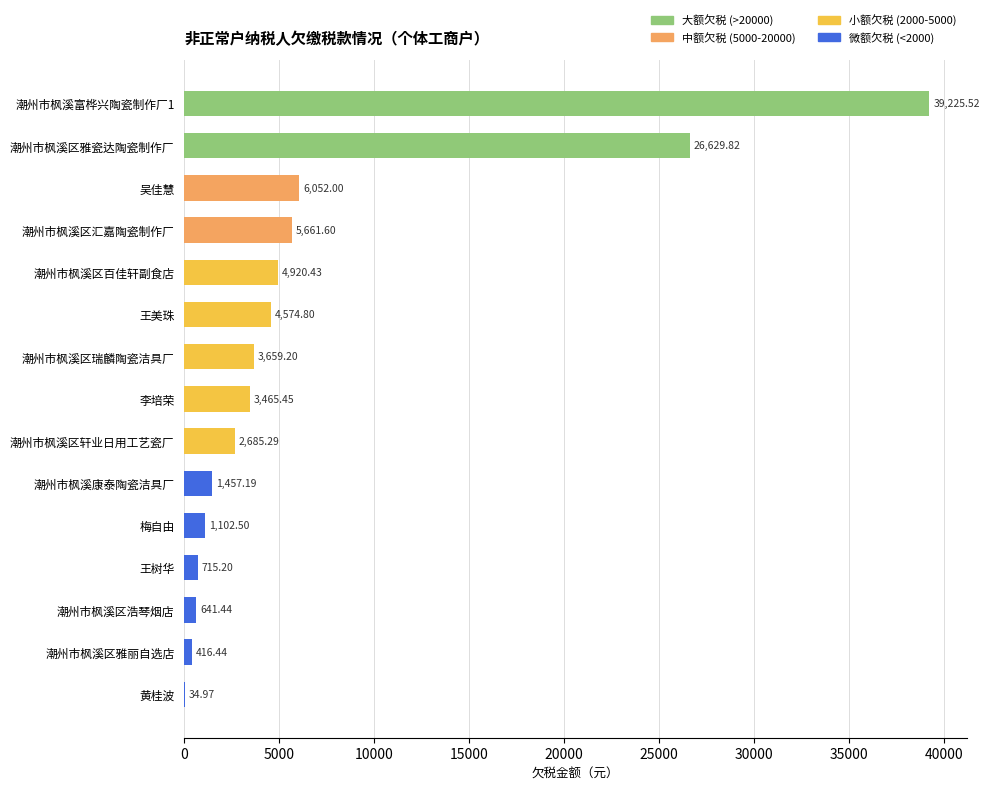

At which label is the value closest to 19630?

潮州市枫溪区雅瓷达陶瓷制作厂